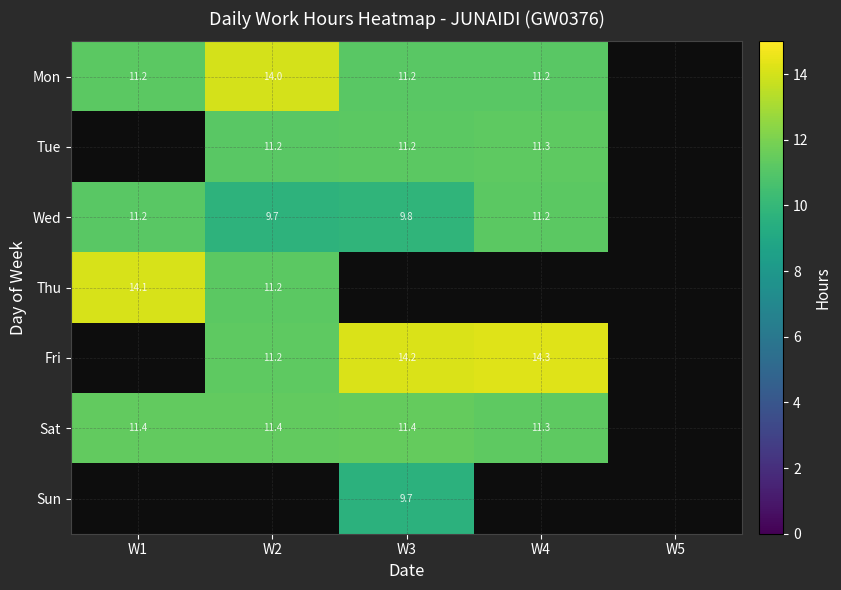

Rank the series at W2 from lowest to highest value.

Wed, Tue, Thu, Fri, Sat, Mon, Sun